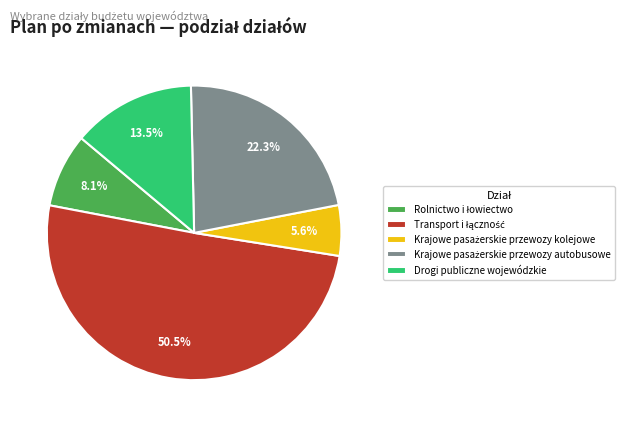

Does any single category account for the majority?

Yes